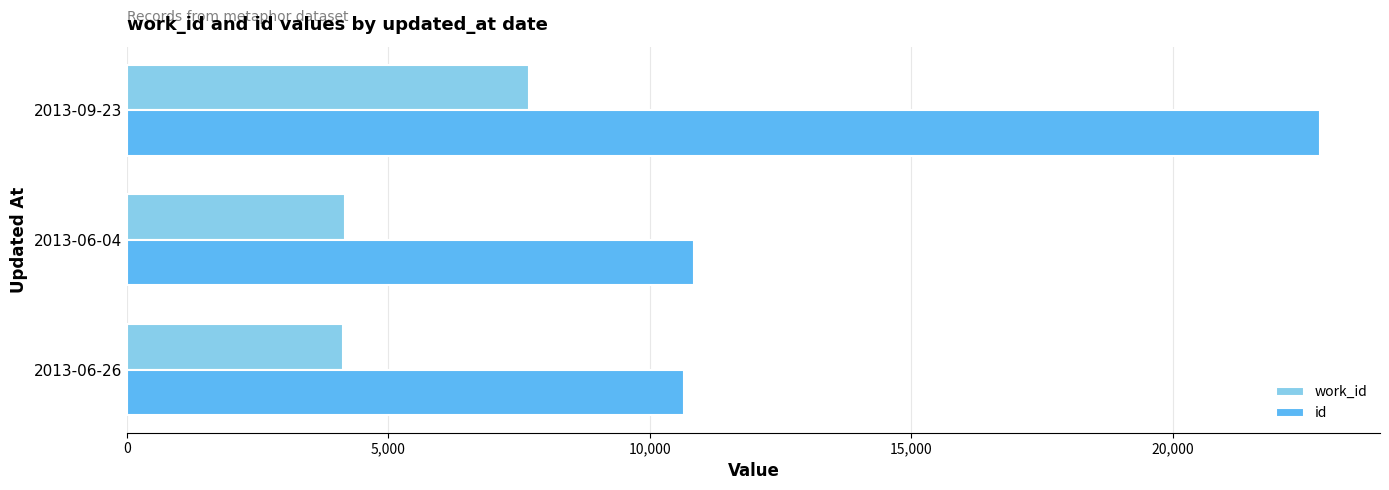

The value of work_id at 2013-06-26 is 5882. True or false?

False